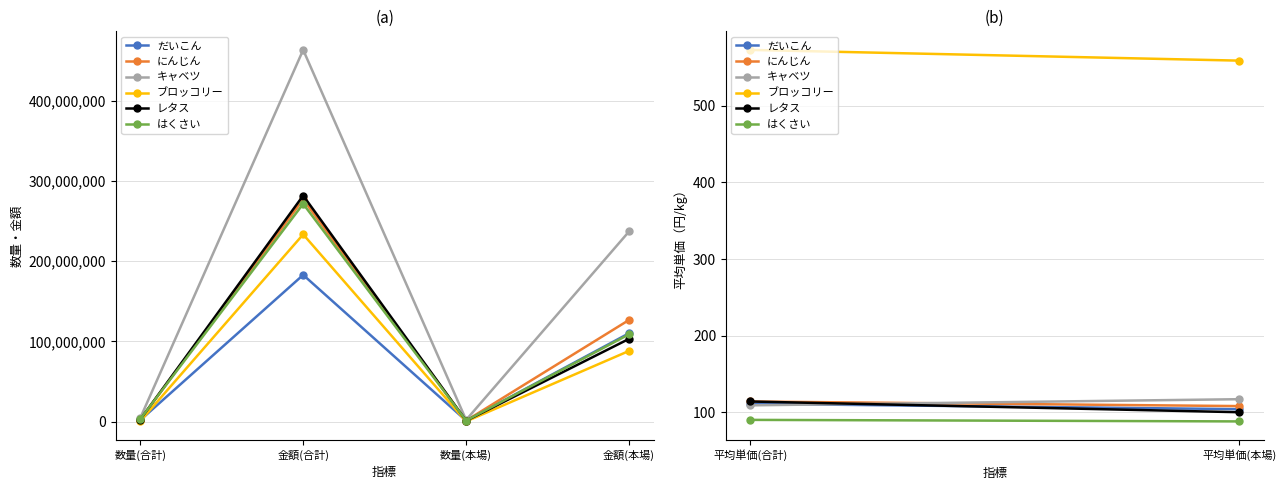

True or false: レタス has more than 2 interior local peaks.

False